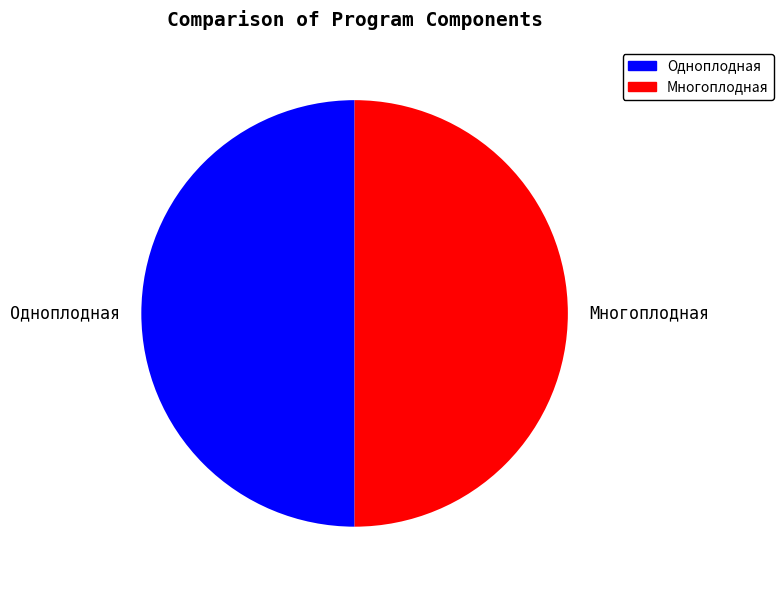

Is it true that Многоплодная is 50% of the pie?

True